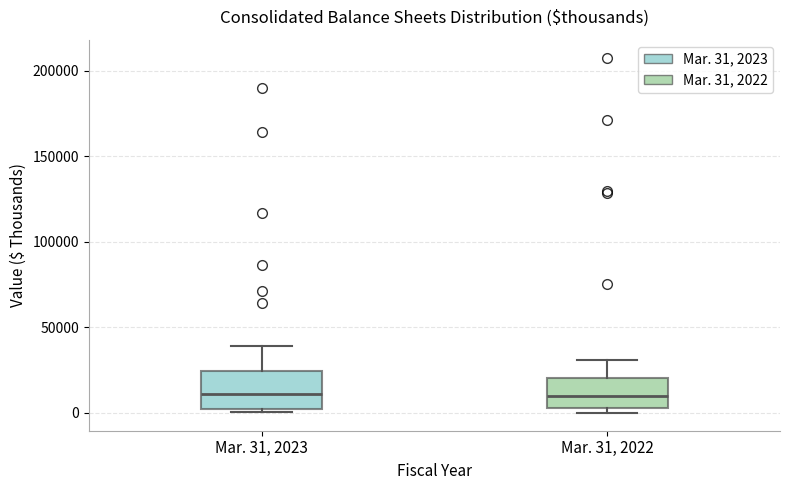

Where does the upper whisker of the box for Mar. 31, 2022 end on the y-axis? The values are not printed on the chart, so give them approximately, as read against the axis.

30000